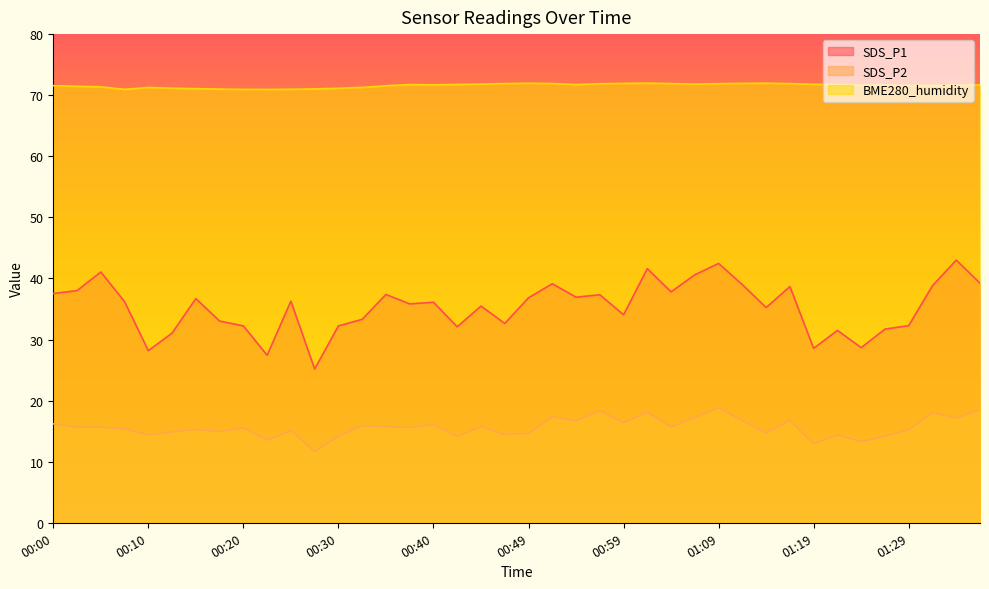

At which category does SDS_P2 reach its first local peak?

00:15